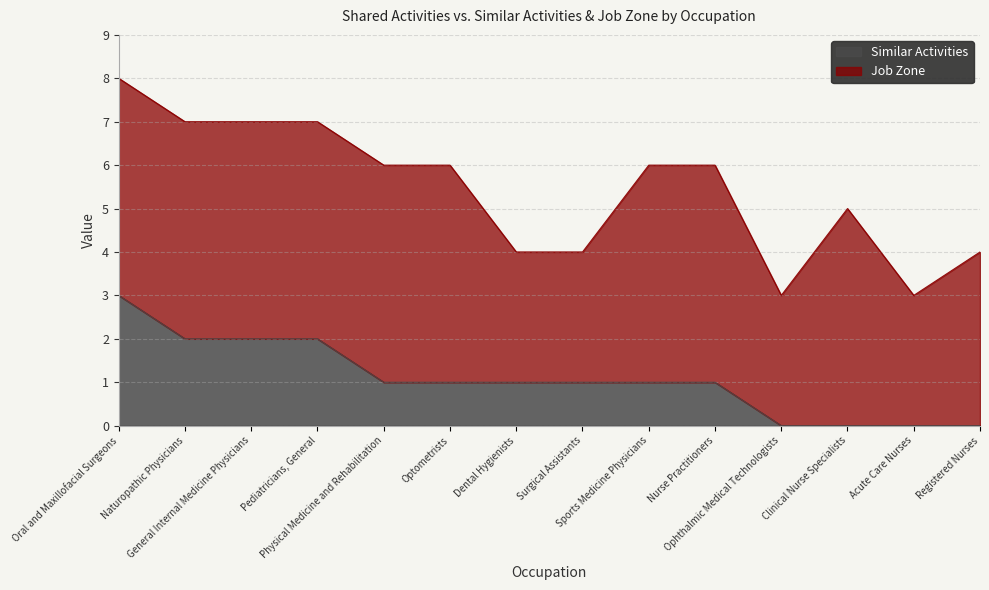

Reading right to left, extract all data points from this chart.

Registered Nurses=0	Acute Care Nurses=0	Clinical Nurse Specialists=0	Ophthalmic Medical Technologists=0	Nurse Practitioners=1	Sports Medicine Physicians=1	Surgical Assistants=1	Dental Hygienists=1	Optometrists=1	Physical Medicine and Rehabilitation=1	Pediatricians, General=2	General Internal Medicine Physicians=2	Naturopathic Physicians=2	Oral and Maxillofacial Surgeons=3